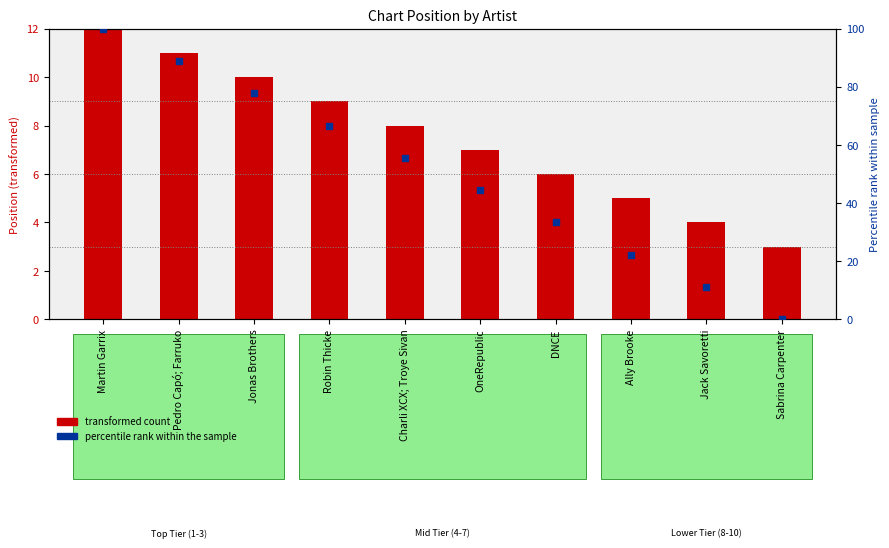

Is the value of Percentile rank at Ally Brooke greater than the value of Position at Jack Savoretti?

Yes